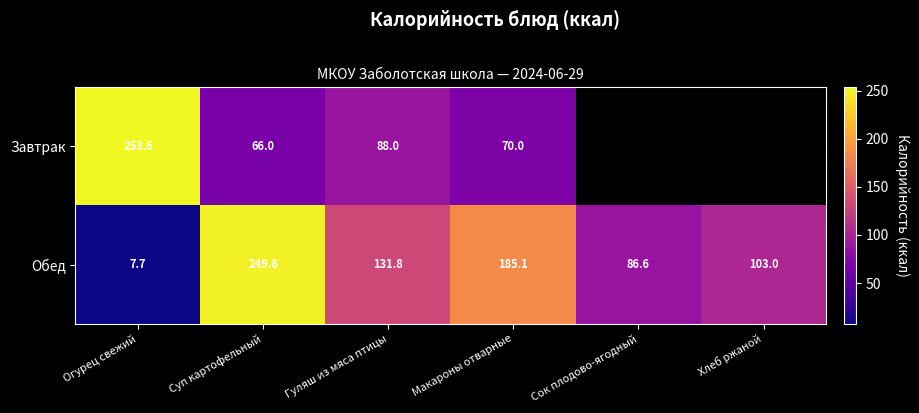

What is the spread (max minus min) of values at Суп картофельный?

183.6